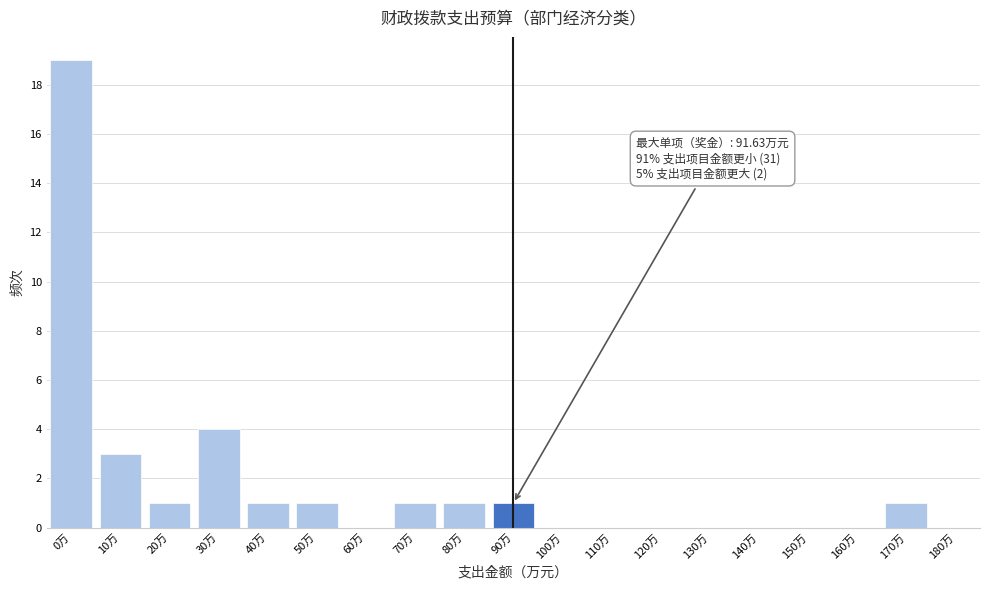

Reading right to left, extract all data points from this chart.

180万=0	170万=1	160万=0	150万=0	140万=0	130万=0	120万=0	110万=0	100万=0	90万=1	80万=1	70万=1	60万=0	50万=1	40万=1	30万=4	20万=1	10万=3	0万=19